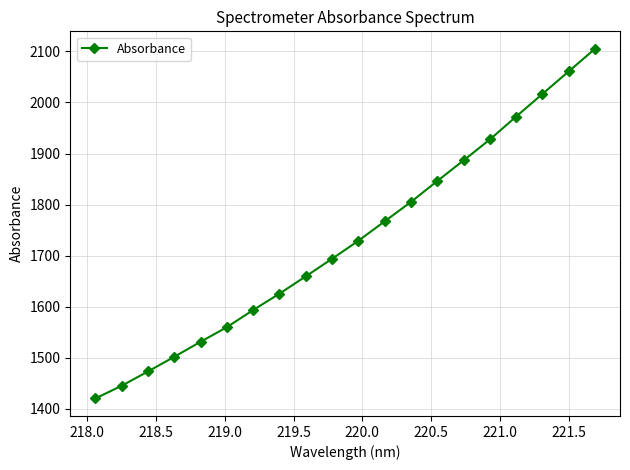

What is the smallest value displayed?

1420.3